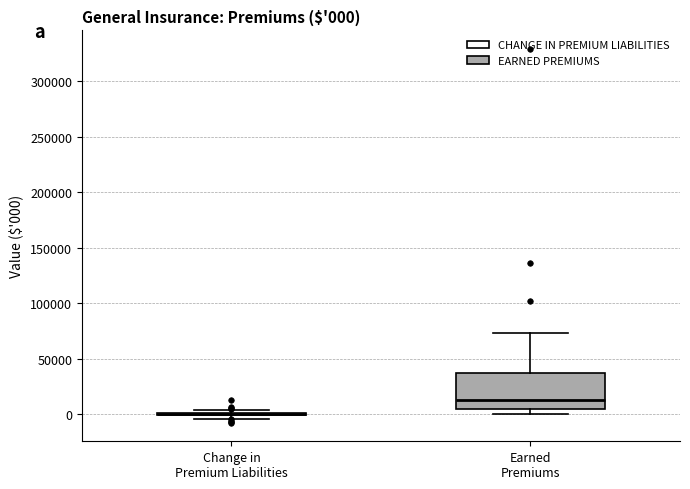

Comparing the boxes themselves (not the whiskers), which one is the tallest?

Earned Premiums